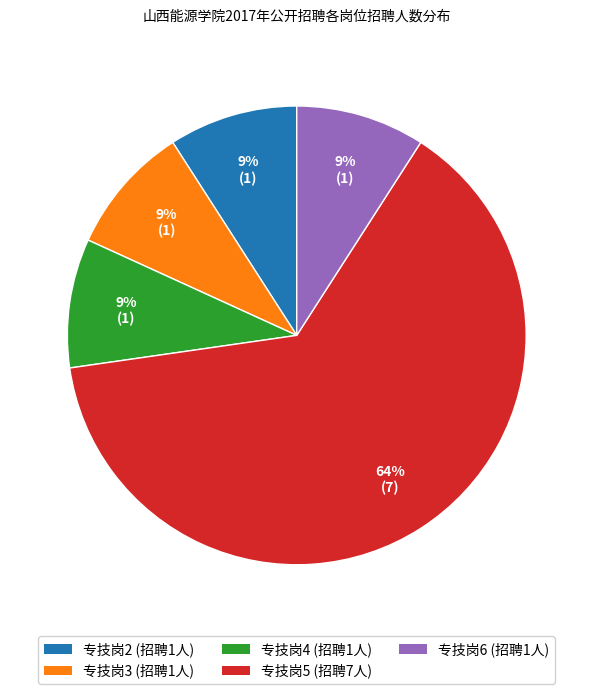

Is there a majority slice in this chart?

Yes